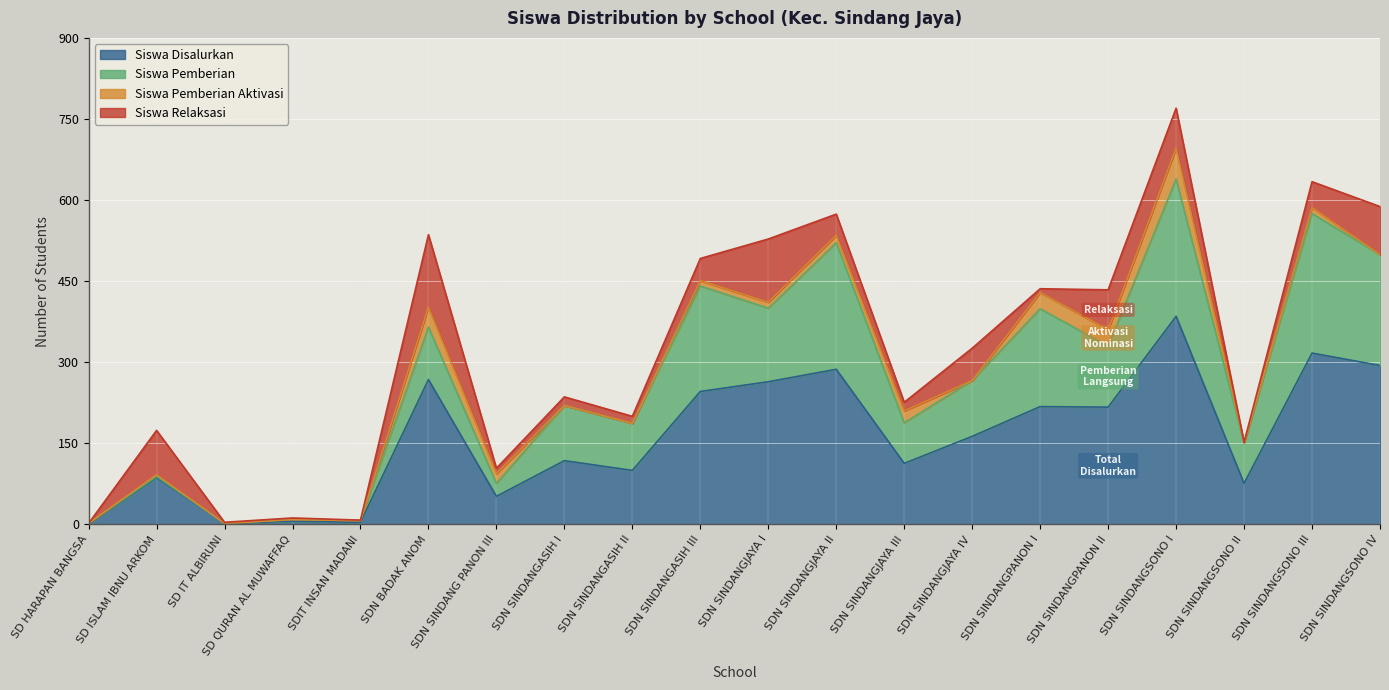

The value of Siswa Pemberian at SD HARAPAN BANGSA is 1. True or false?

True